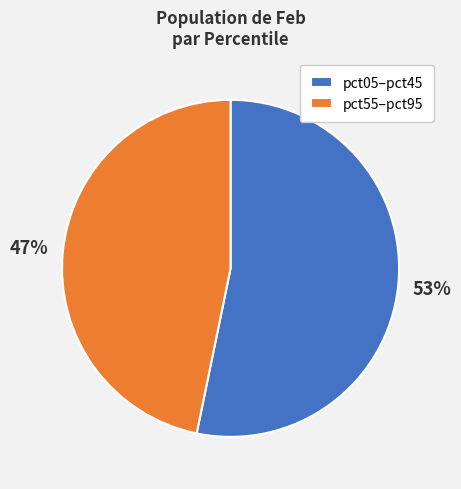

How many slices are in this pie chart?

2